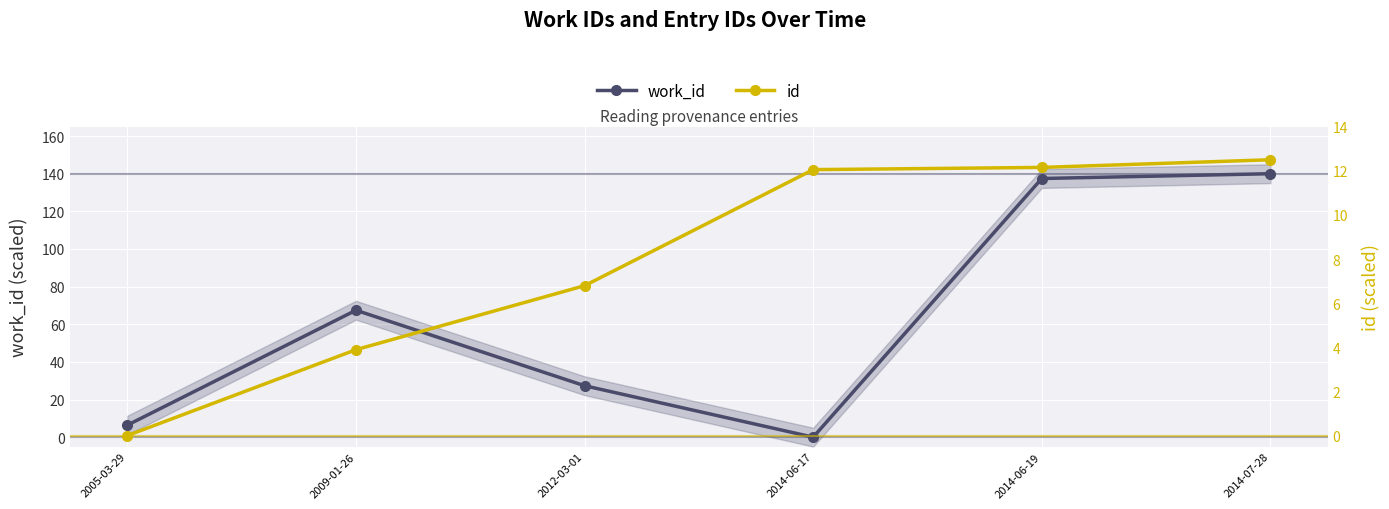

At which category is the sum across all series the highest?

2014-07-28